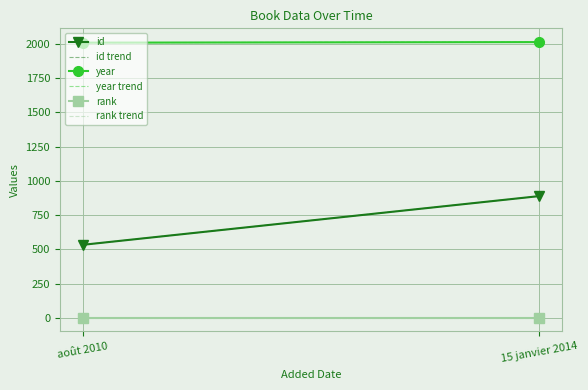

What is the average value of the rank trend series?

1.0